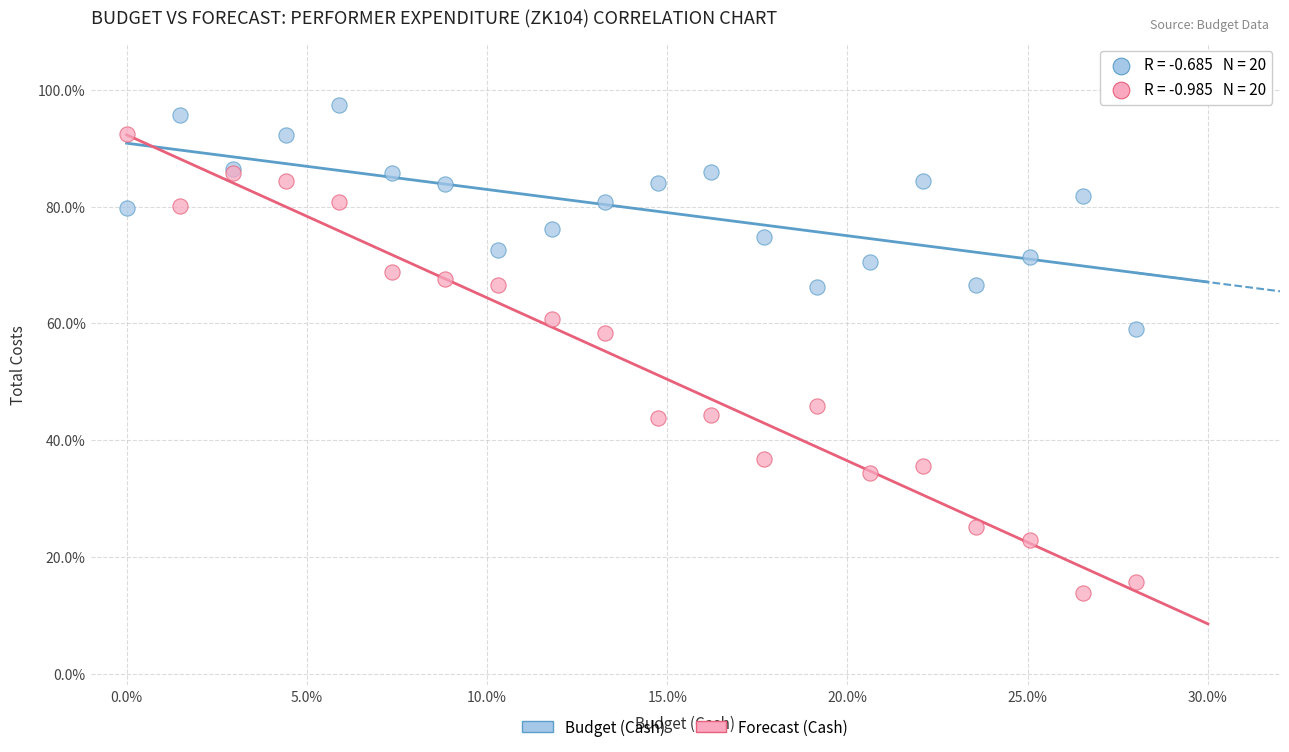

What are all the series names shown in the legend?

Budget (Cash), Forecast (Cash)